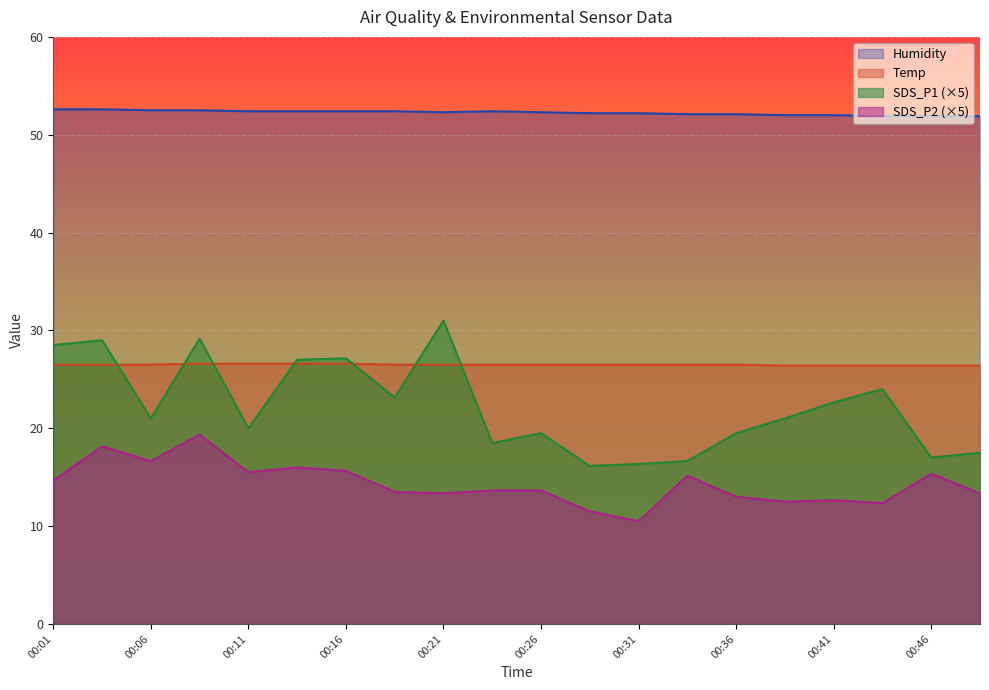

What is the difference between the maximum and second lowest values in the SDS_P1 series?

14.6